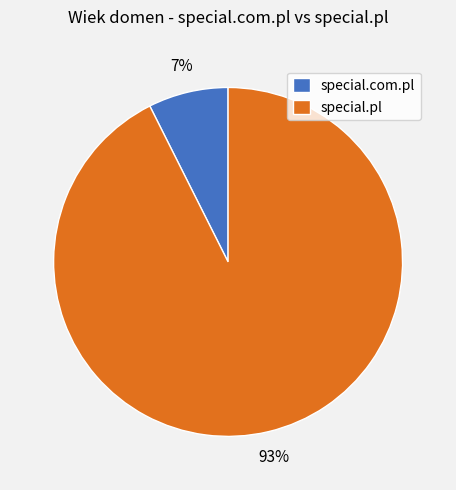

How many segments does this pie chart have?

2